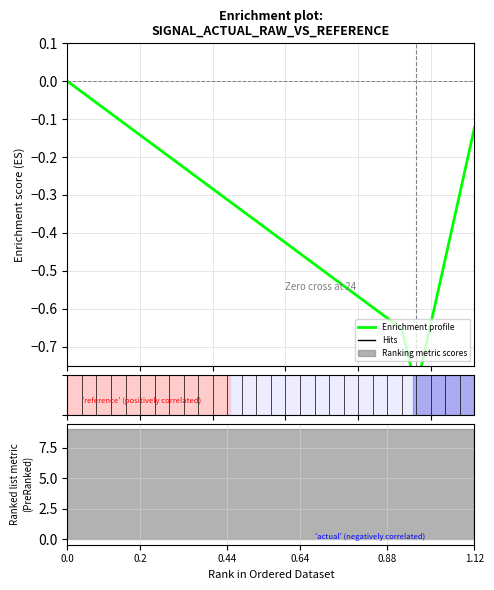

What is the minimum value shown in the chart?

-0.8